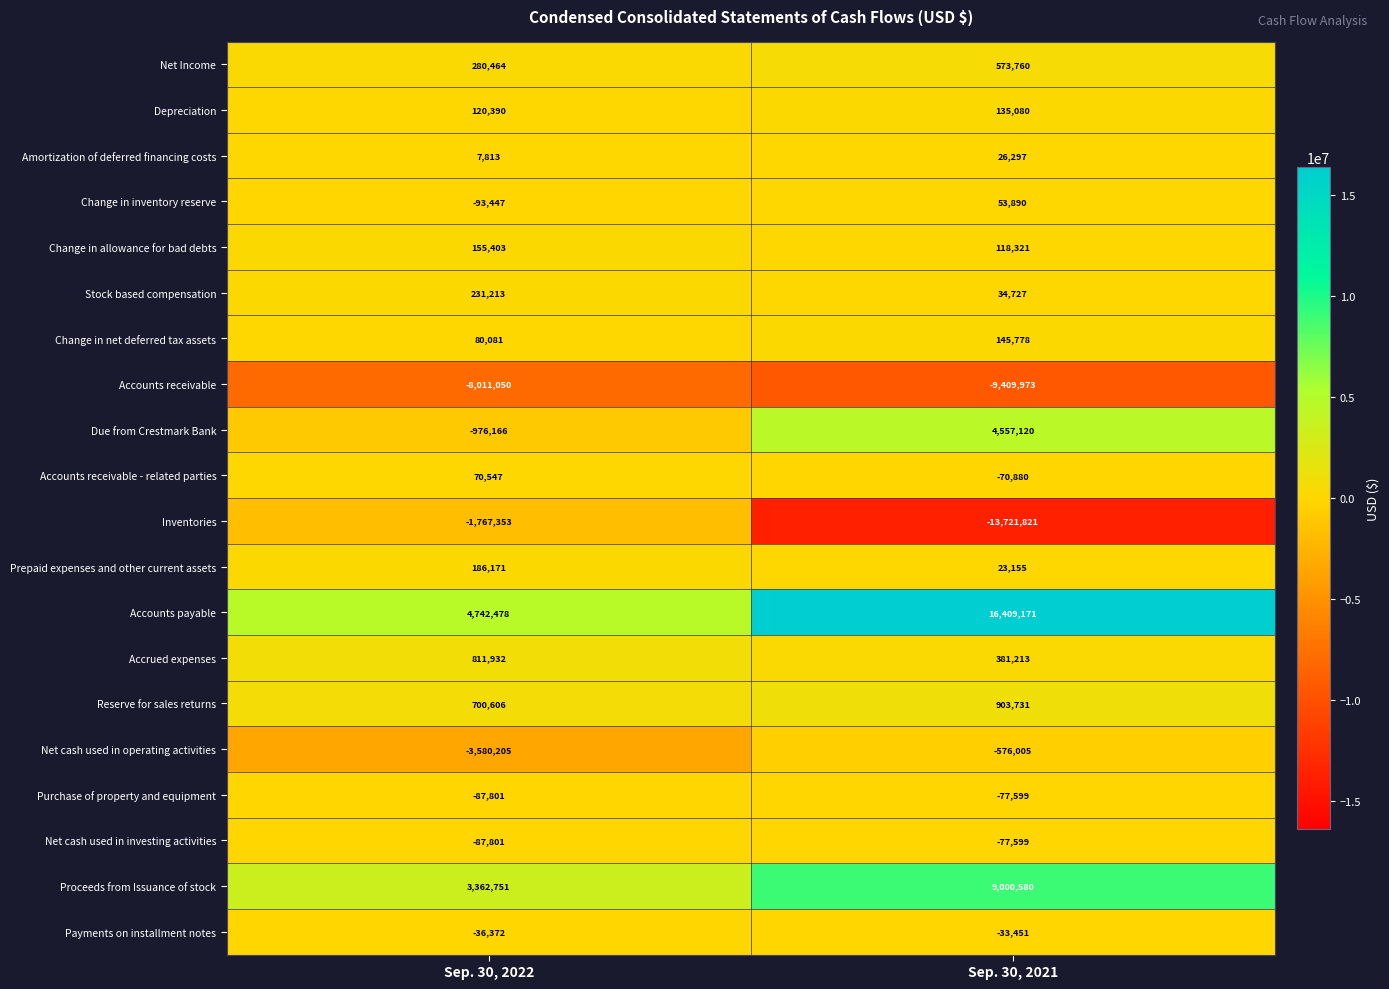

What is the smallest value displayed?

-13721821